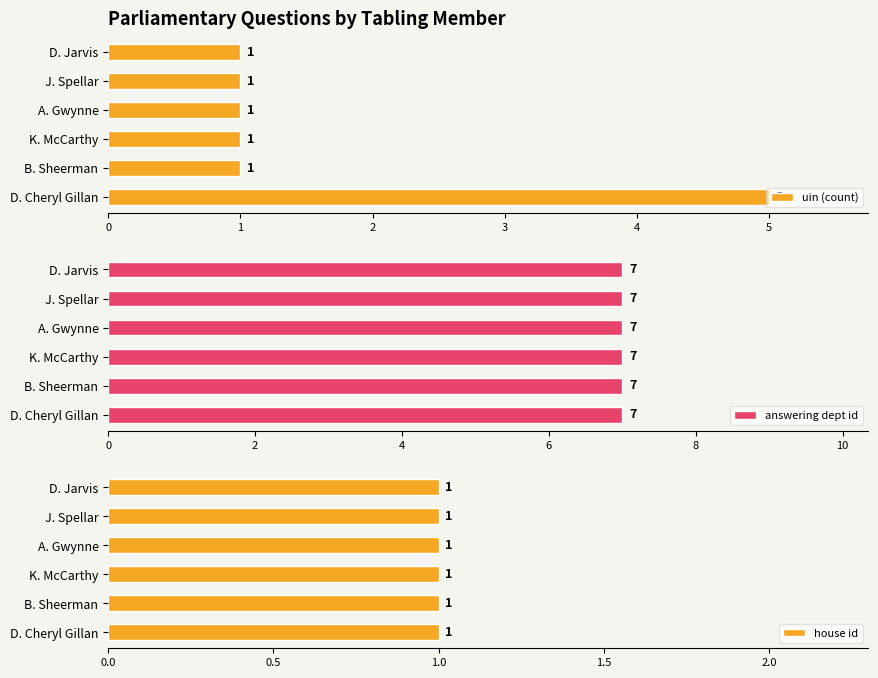

True or false: uin (count) has a value of 1 at K. McCarthy.

True